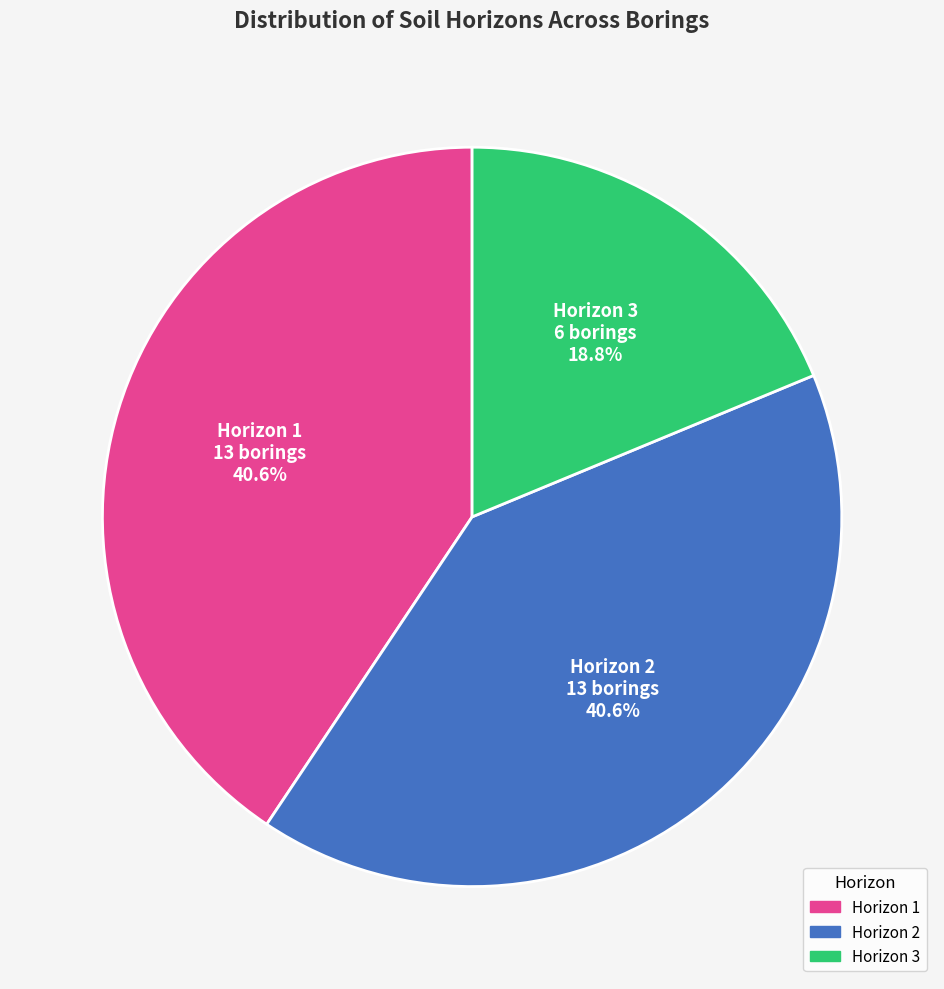

How much of the chart is everything except Horizon 2?

59.4%